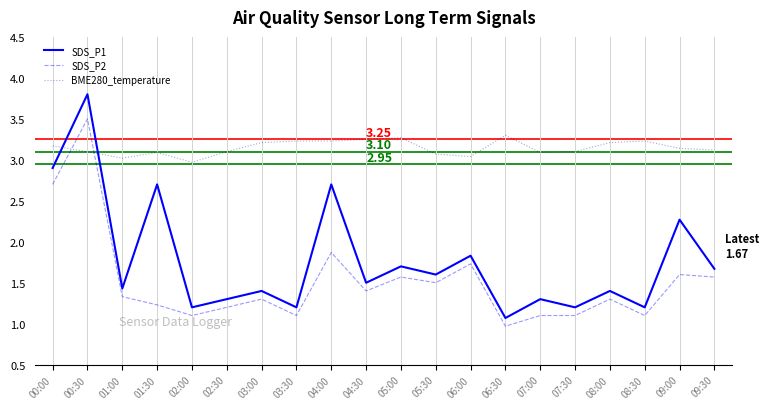

What are all the series names shown in the legend?

SDS_P1, SDS_P2, BME280_temperature